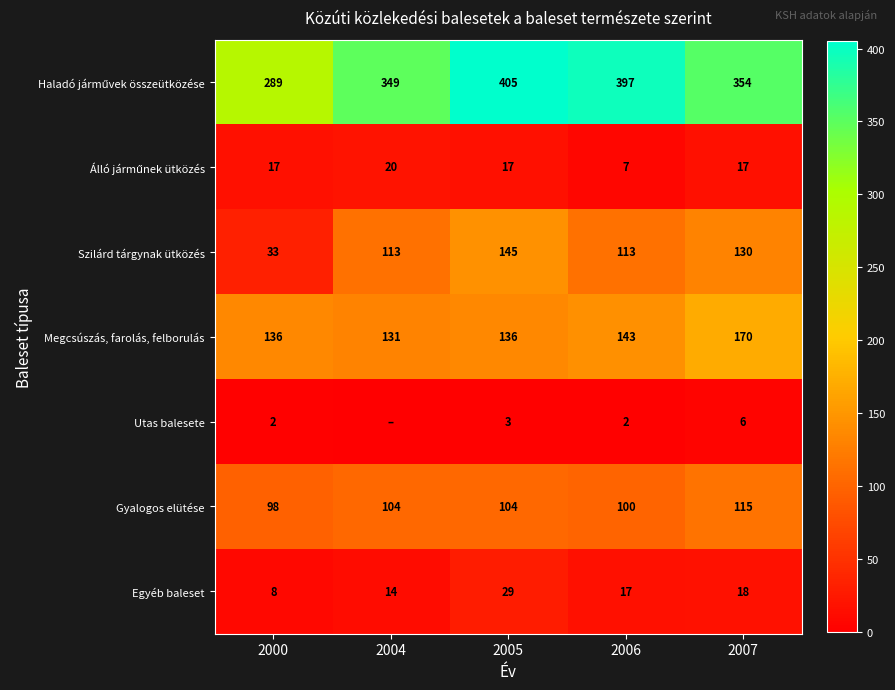

The value of Egyéb baleset at 2004 is 6. True or false?

False